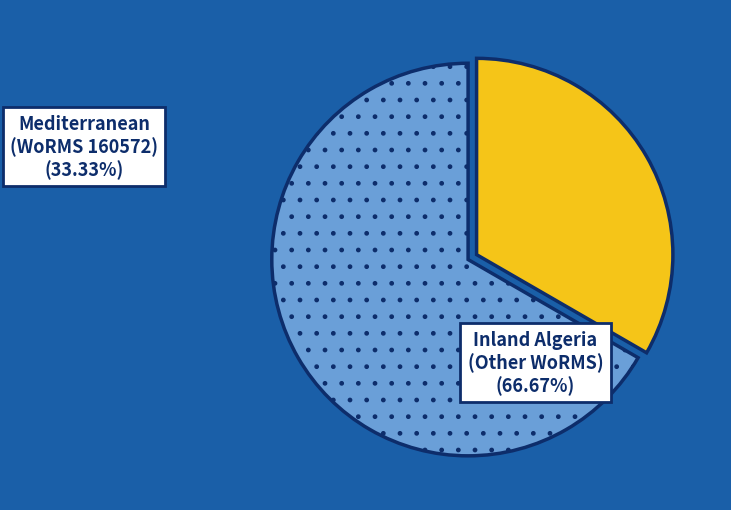

Rank the categories by value from highest to lowest.

Inland Algeria (Other WoRMS), Mediterranean (WoRMS 160572)